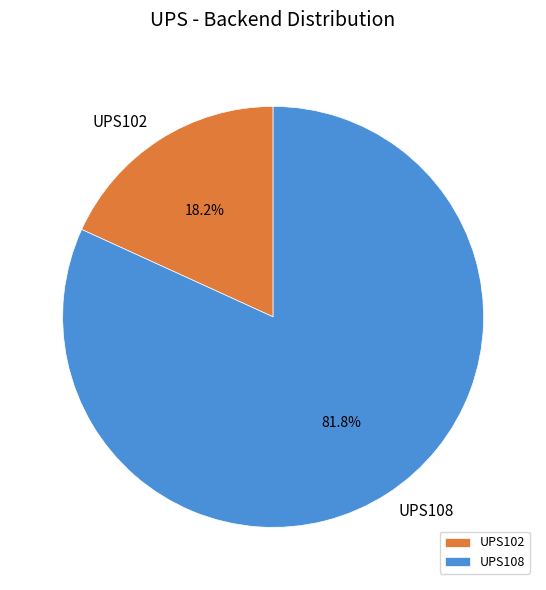

What is the majority slice?

UPS108